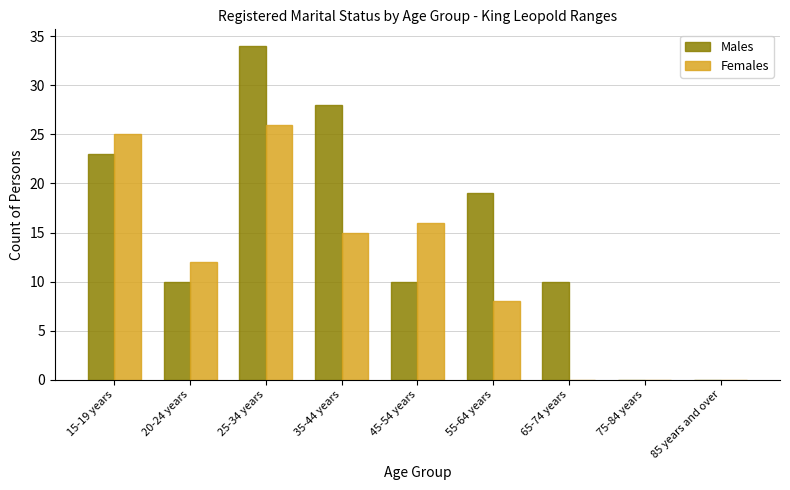

Reading right to left, extract all data points from this chart.

Males: 85 years and over=0	75-84 years=0	65-74 years=10	55-64 years=19	45-54 years=10	35-44 years=28	25-34 years=34	20-24 years=10	15-19 years=23
Females: 85 years and over=0	75-84 years=0	65-74 years=0	55-64 years=8	45-54 years=16	35-44 years=15	25-34 years=26	20-24 years=12	15-19 years=25